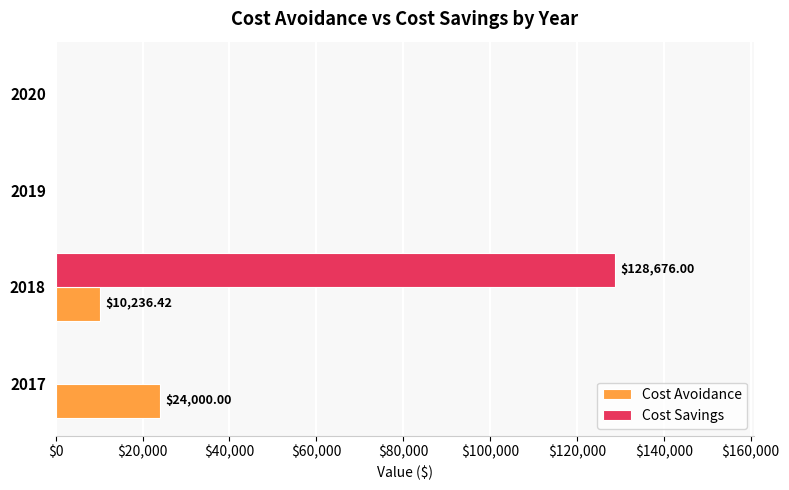

Between 2018 and 2019, which series saw the biggest shift?

Cost Savings